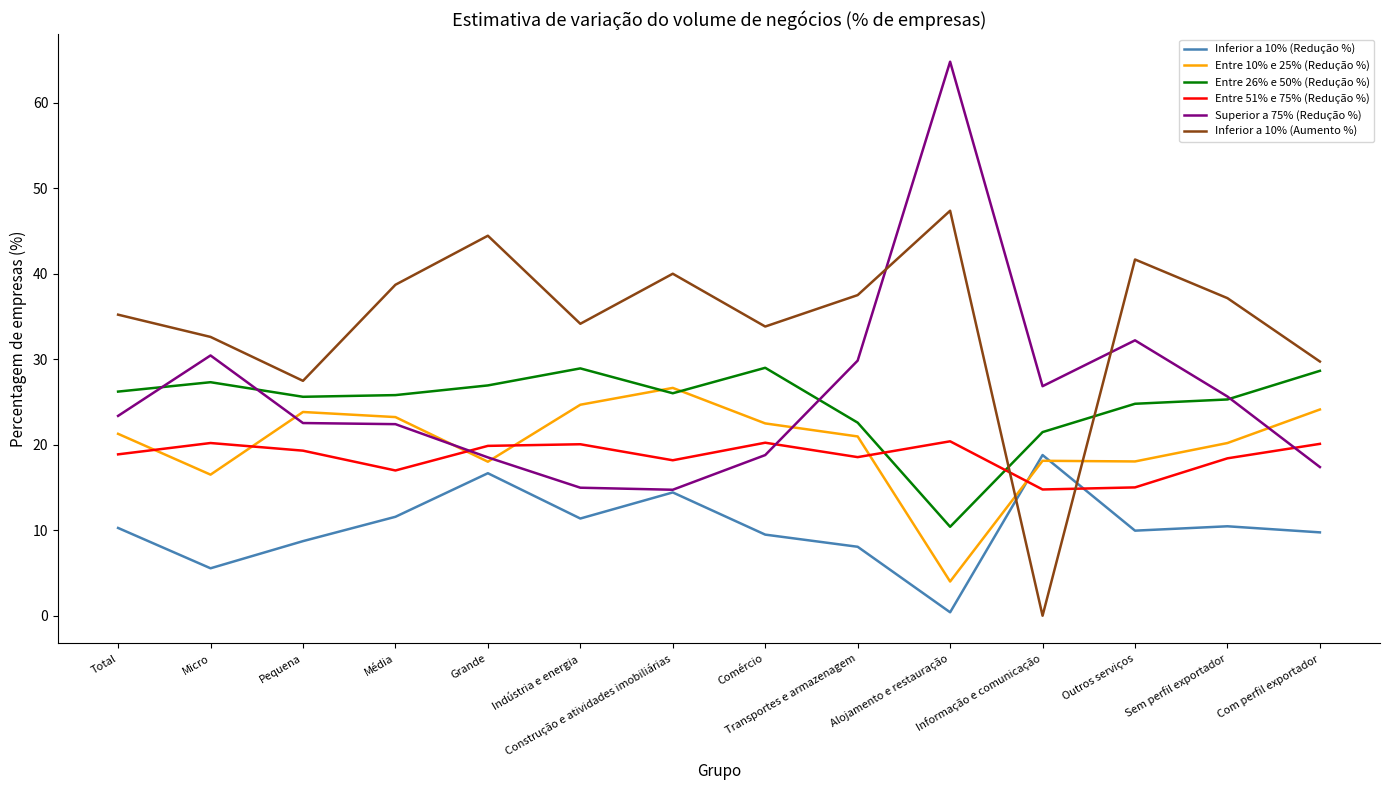

What position from the right is Micro?

13